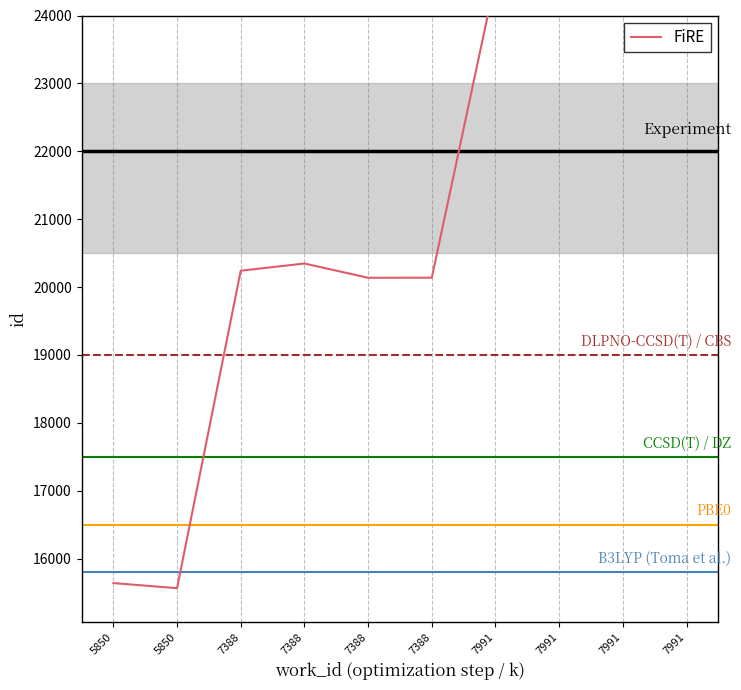

How many interior local peaks (higher than both neighbors) does the data have?

2